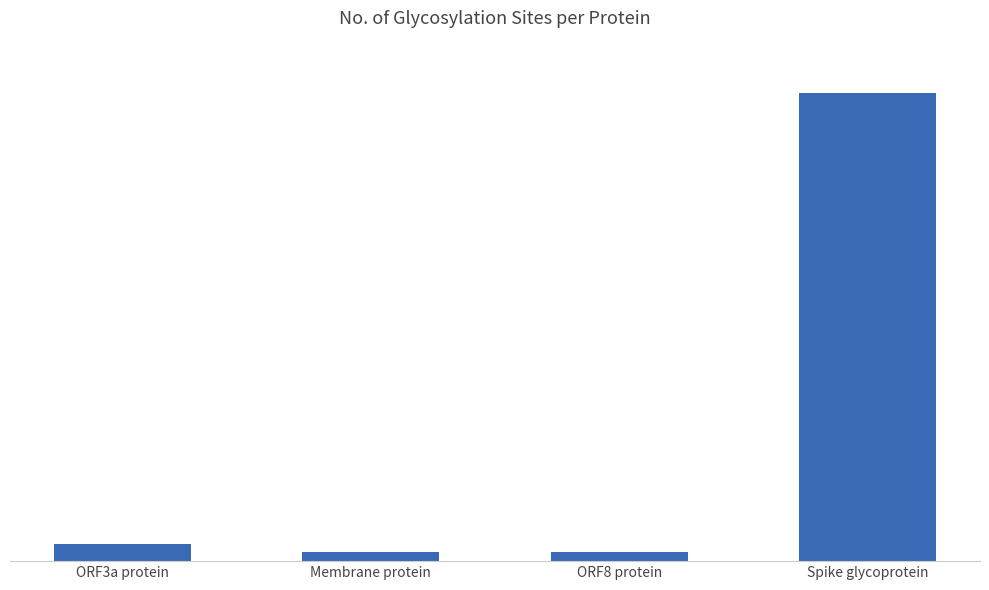

Rank the categories by value from lowest to highest.

Membrane protein, ORF8 protein, ORF3a protein, Spike glycoprotein